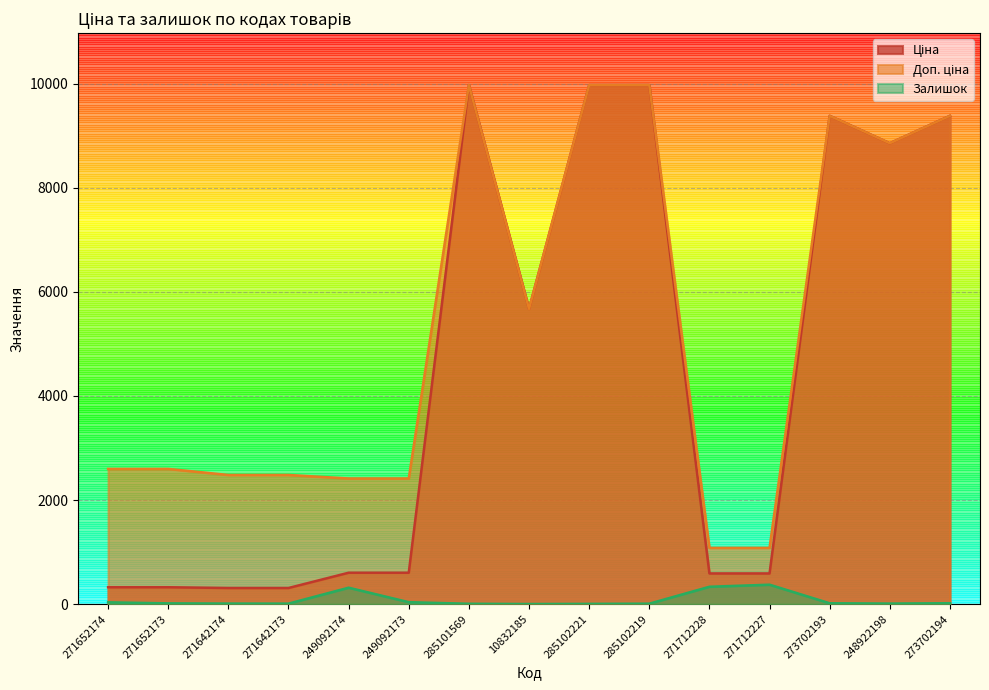

True or false: Ціна and Залишок intersect in this chart.

False